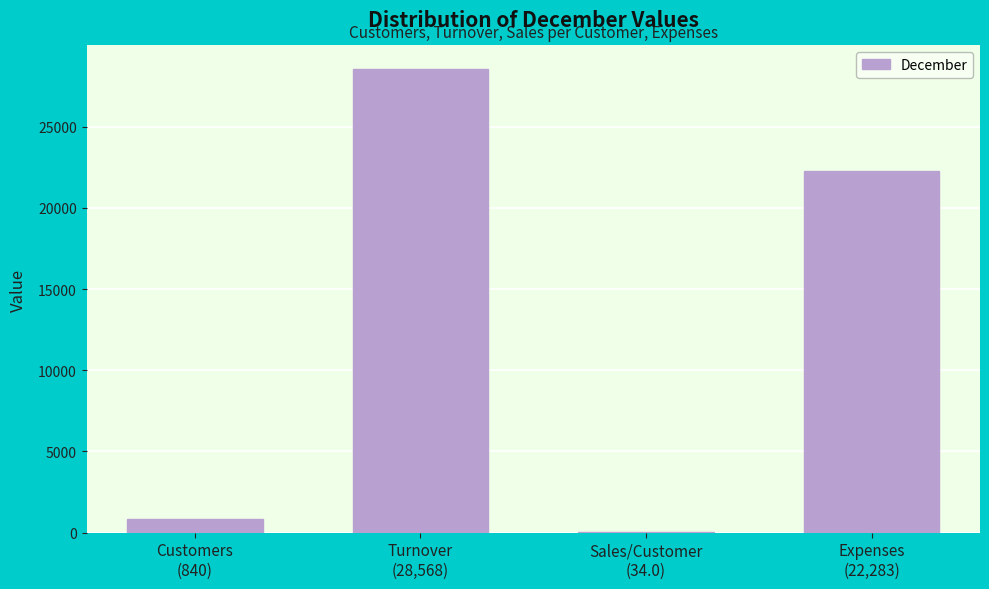

What is the sum of all values?

51724.8